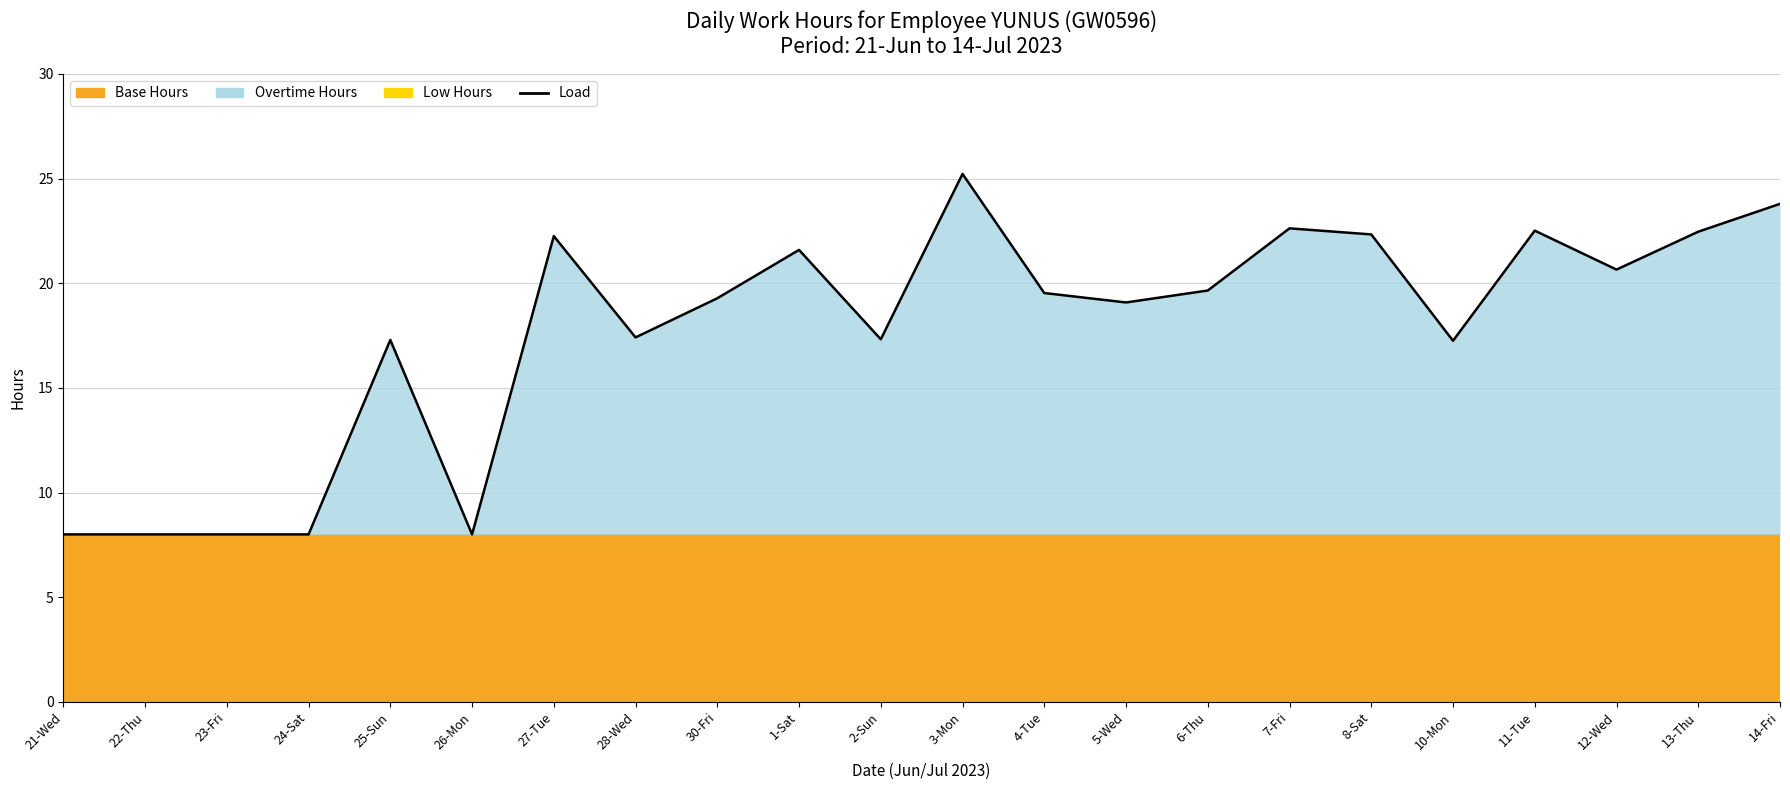

Which category has the lowest value across all series?

21-Wed